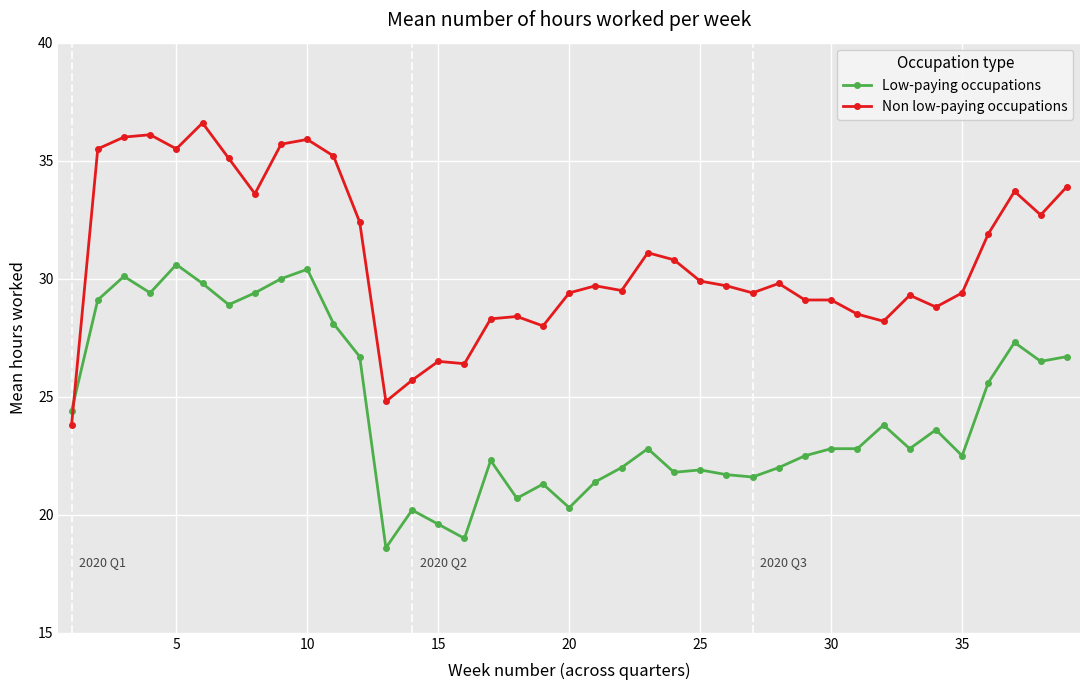

Which series has the largest total across all categories?

Non low-paying occupations